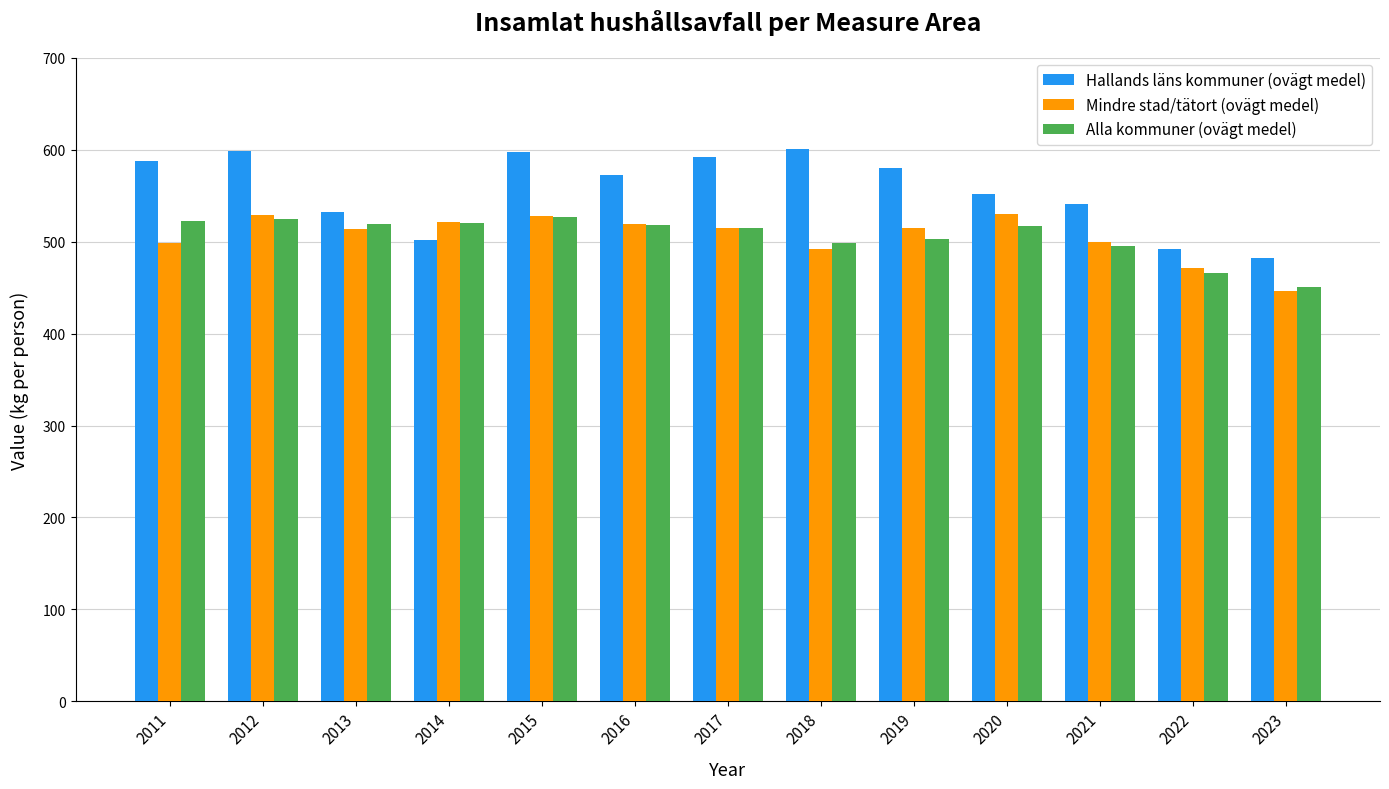

Where is Mindre stad/tätort (ovägt medel) nearest to the value 488?

2018